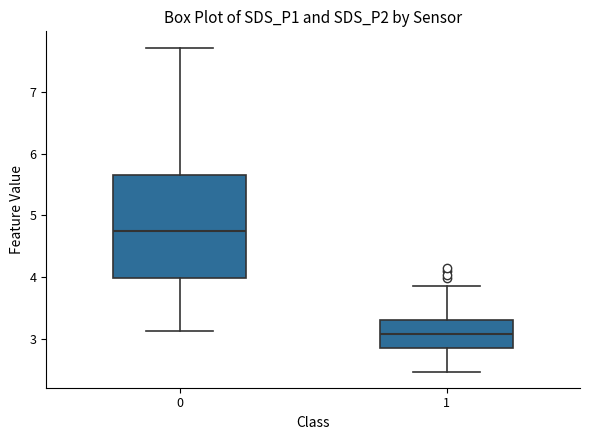

Which box has the highest median line?

0